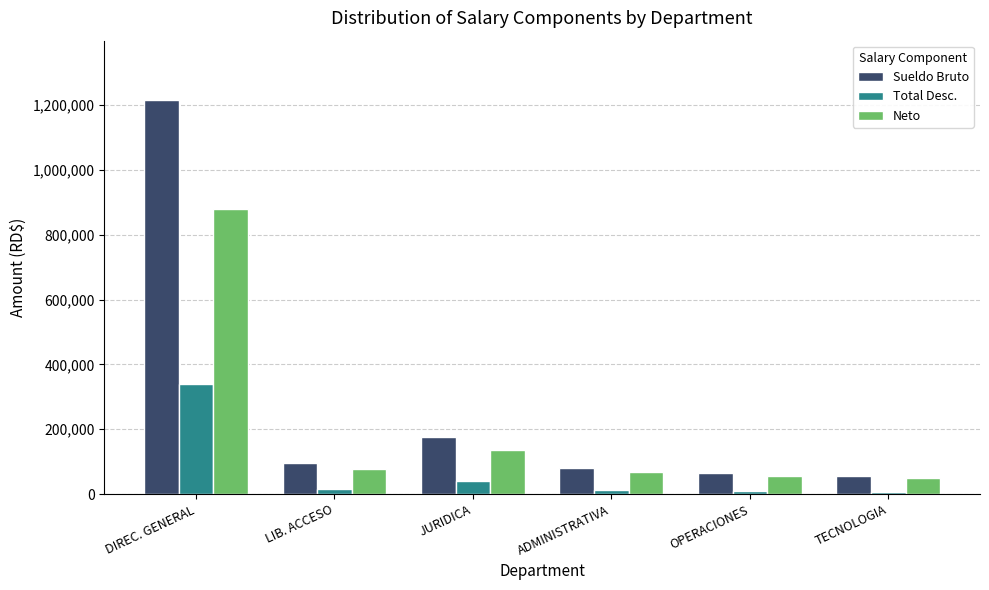

True or false: Neto has a value of 49164.8 at TECNOLOGIA.

True